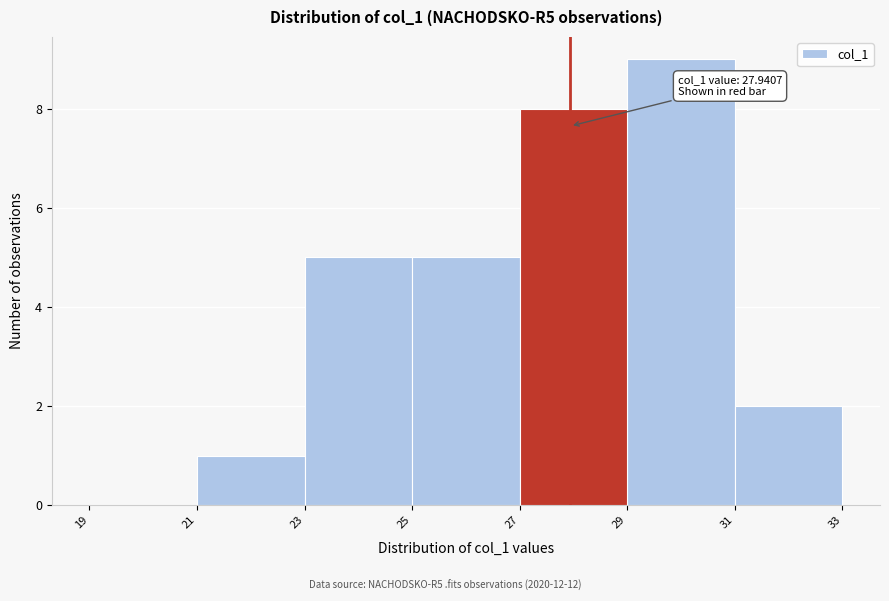

Over which range of the x-axis is the bar tallest?

29 to 31